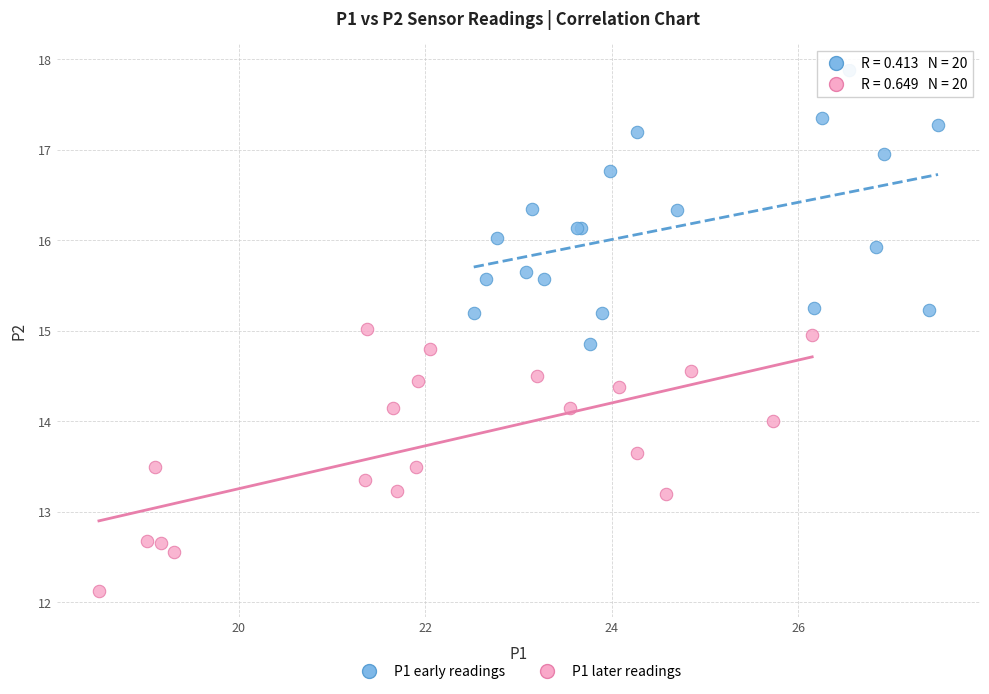

What are all the series names shown in the legend?

P1 early readings, P1 later readings